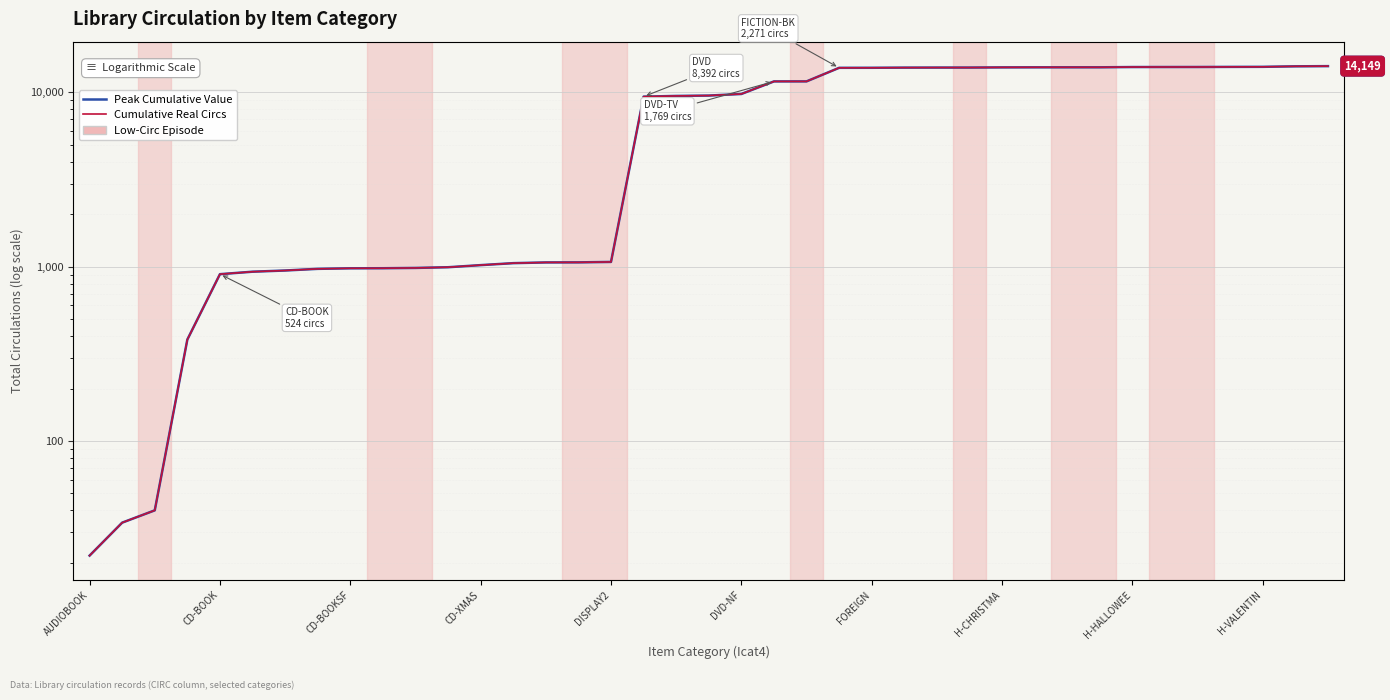

Is it true that Peak Cumulative Value equals 13932 at 30?

True